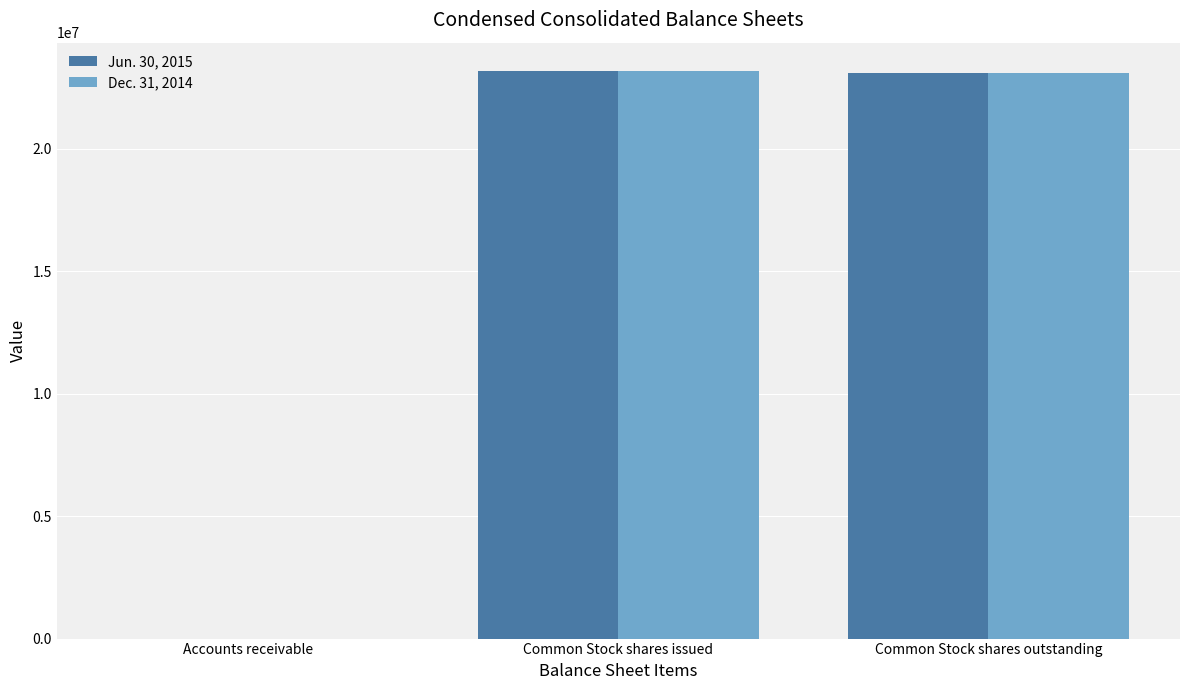

Is it true that Jun. 30, 2015 equals 9232902 at Common Stock shares issued?

False